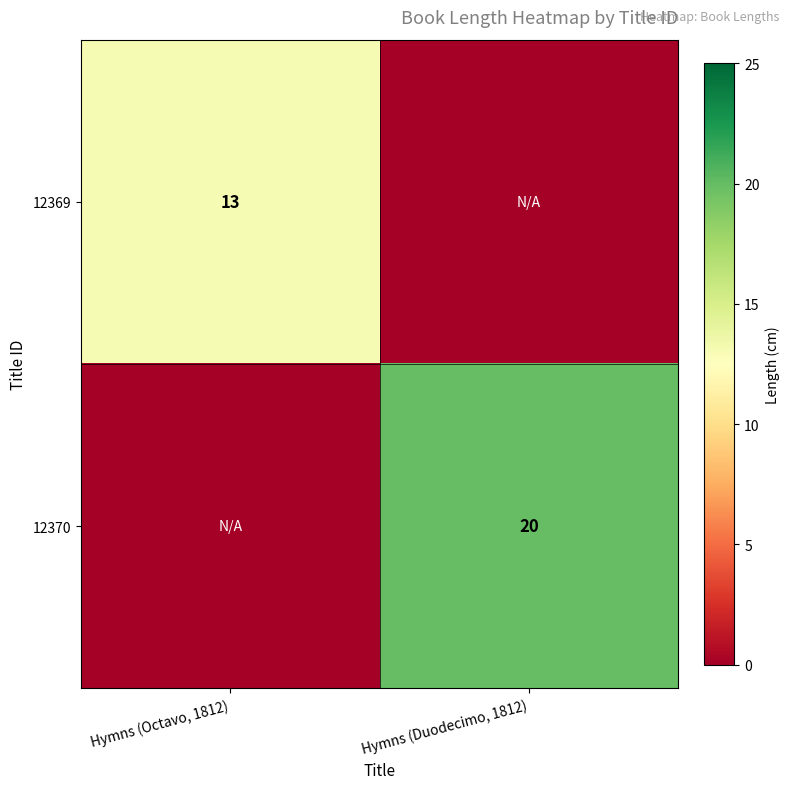

Between Hymns (Duodecimo, 1812) and Hymns (Octavo, 1812), which is larger?

Hymns (Octavo, 1812)